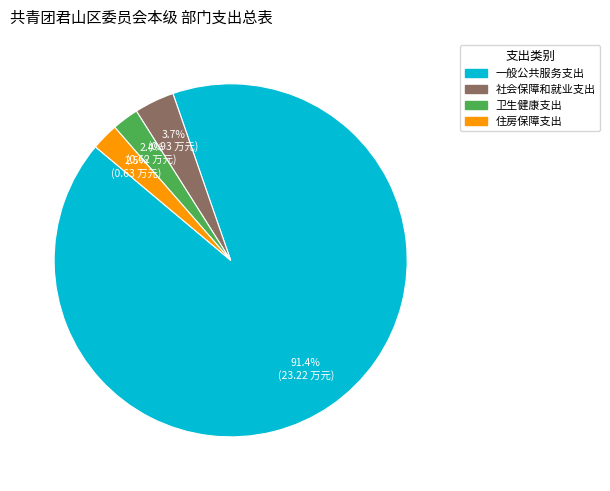

What is the largest slice in the pie chart?

一般公共服务支出